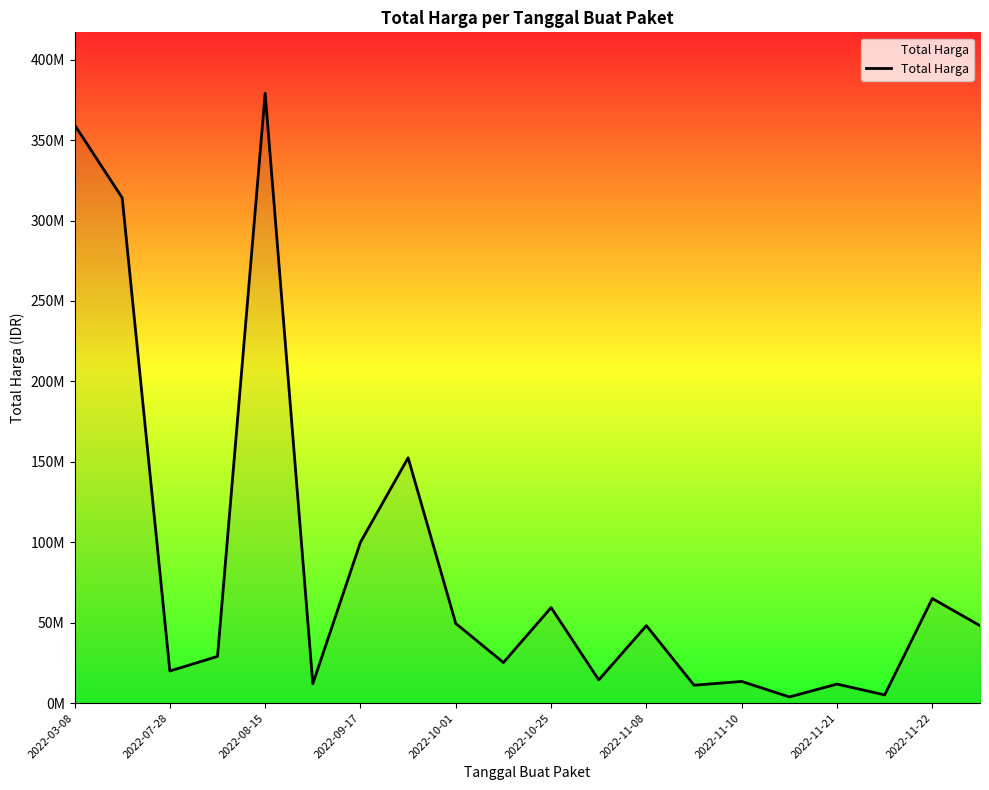

Does the chart display data point markers on the line(s)?

No